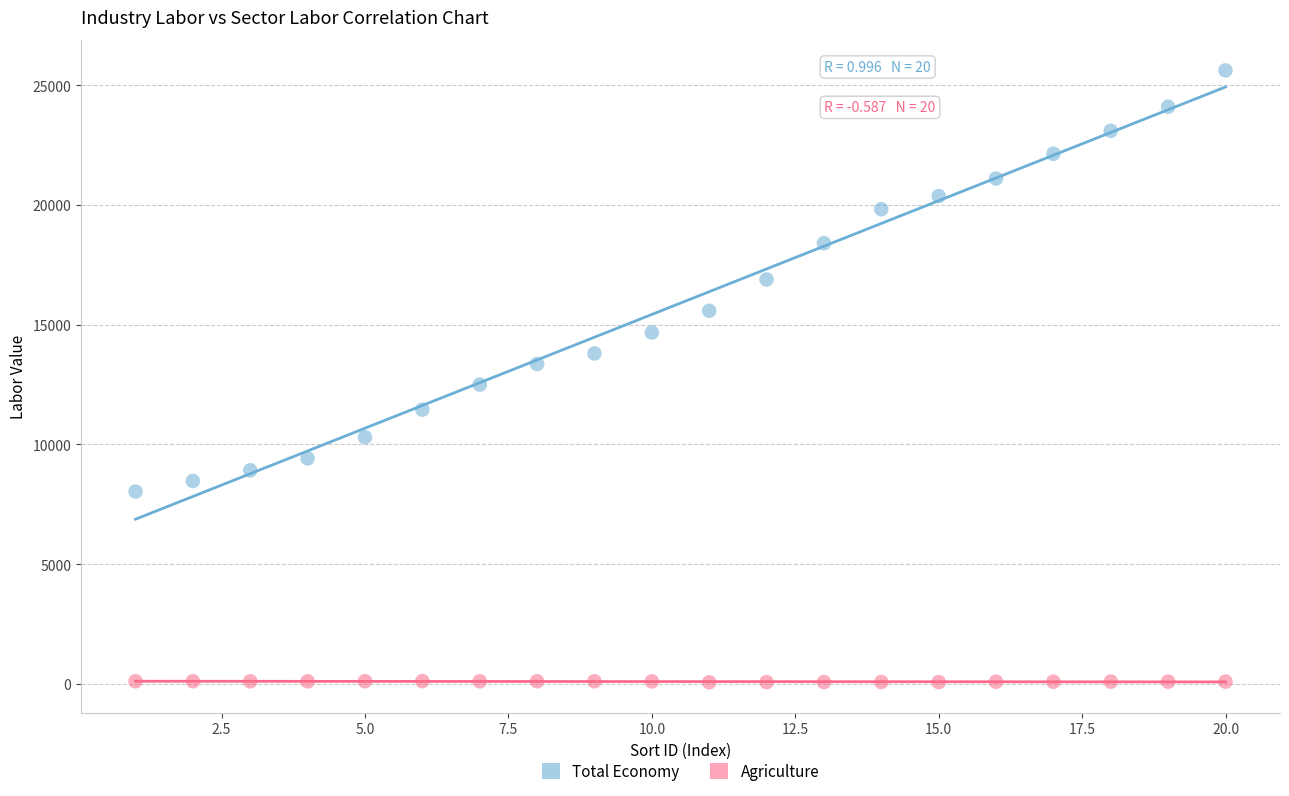

Which series has the widest spread of Y values?

Total Economy